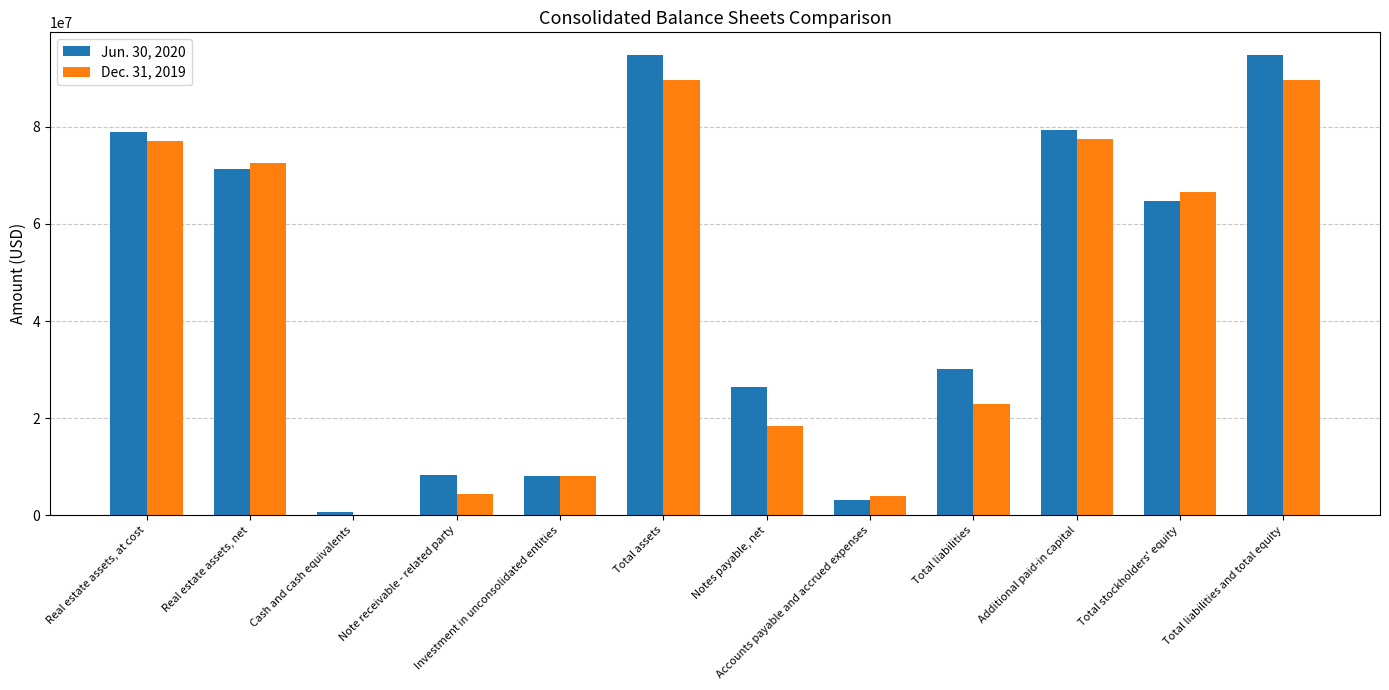

How many groups of bars are there?

12